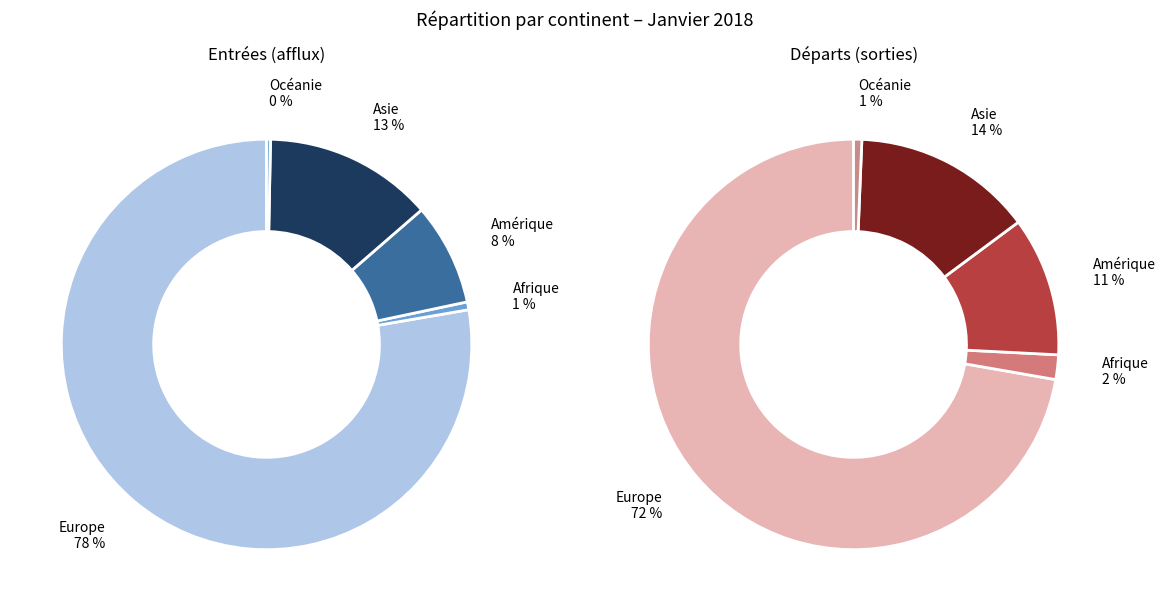

Which slice is the largest?

Europe